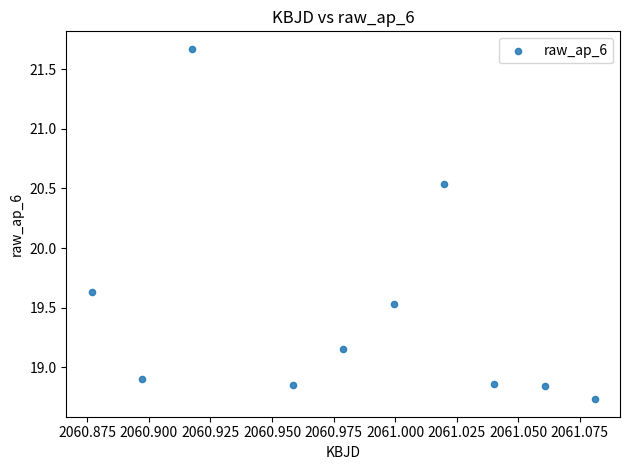

What is the average Y value?

19.5